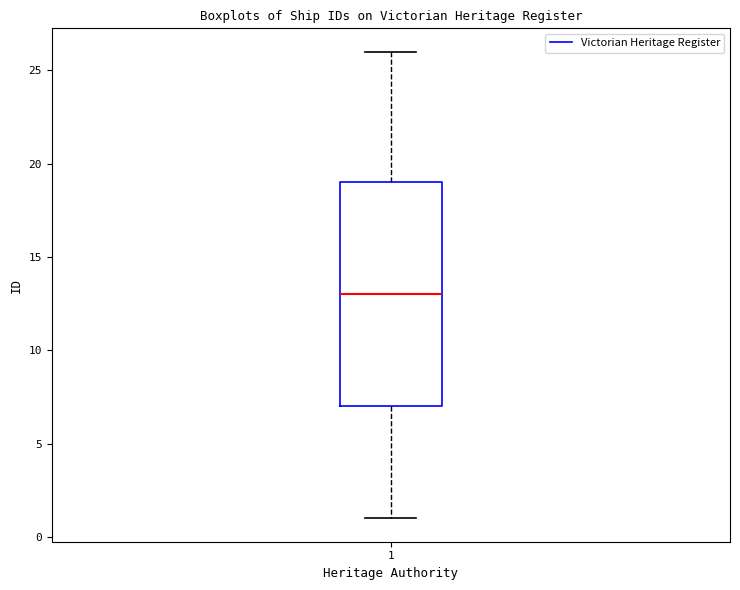

Read this box plot against the y-axis: the position of the median line, the range covered by the box, and the ends of both whiskers. The values are not printed on the chart, so give them approximately, as read against the axis.

median 13, box 7 to 19, whiskers 1 to 26